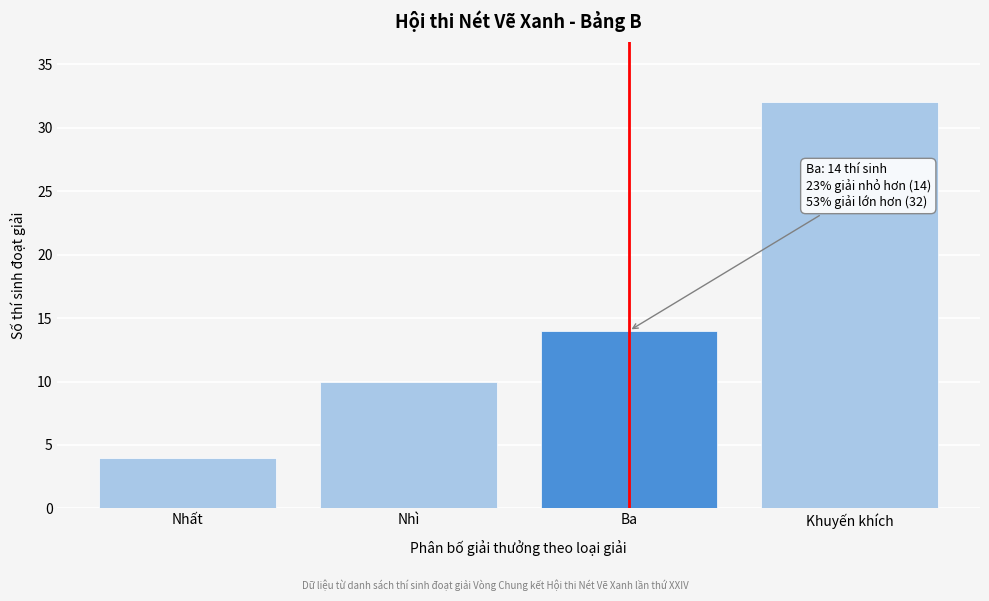

Reading left to right, list all the values displayed in this chart.

Nhất=4	Nhì=10	Ba=14	Khuyến khích=32